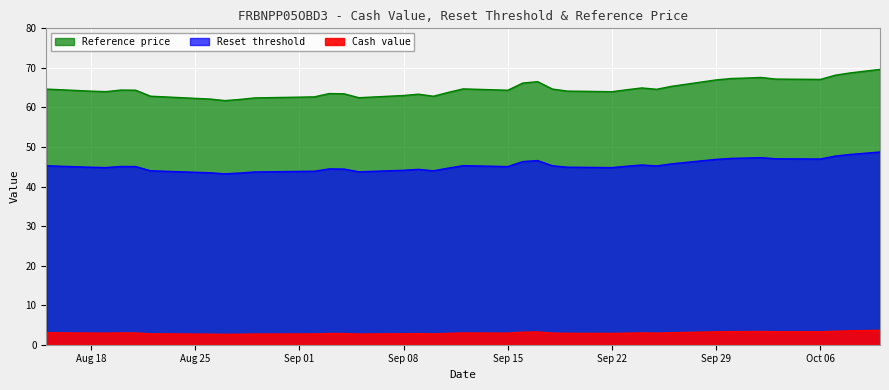

Reading right to left, what are all the values shown in this chart?

Cash value: 3.6	3.5	3.4	3.3	3.3	3.4	3.3	3.3	3.3	3.0	2.9	3.0	2.9	2.9	2.9	3.0	3.2	3.2	2.9	3.0	2.9	2.7	2.8	2.8	2.7	2.8	2.8	2.7	2.7	2.6	2.6	2.7	2.7	2.8	3.0	3.0	2.9	3.0	3.0
Reset threshold: 69.6	68.7	68.2	67.1	67.2	67.6	67.4	67.3	67.0	65.3	64.6	64.9	64.5	64.0	64.1	64.6	66.5	66.2	64.3	64.7	63.8	62.8	63.4	63.0	62.5	63.5	63.5	62.7	62.4	62.0	61.7	62.1	62.3	62.8	64.4	64.4	64.0	64.1	64.6
Reference price: 48.7	48.1	47.7	47.0	47.0	47.3	47.2	47.1	46.9	45.7	45.2	45.5	45.1	44.8	44.9	45.2	46.6	46.3	45.0	45.3	44.7	44.0	44.3	44.1	43.7	44.4	44.5	43.9	43.7	43.4	43.2	43.5	43.6	44.0	45.1	45.1	44.8	44.9	45.2